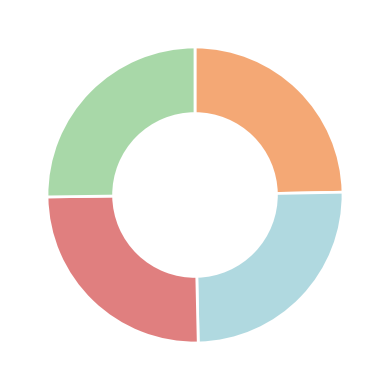

How many slices are in this pie chart?

4